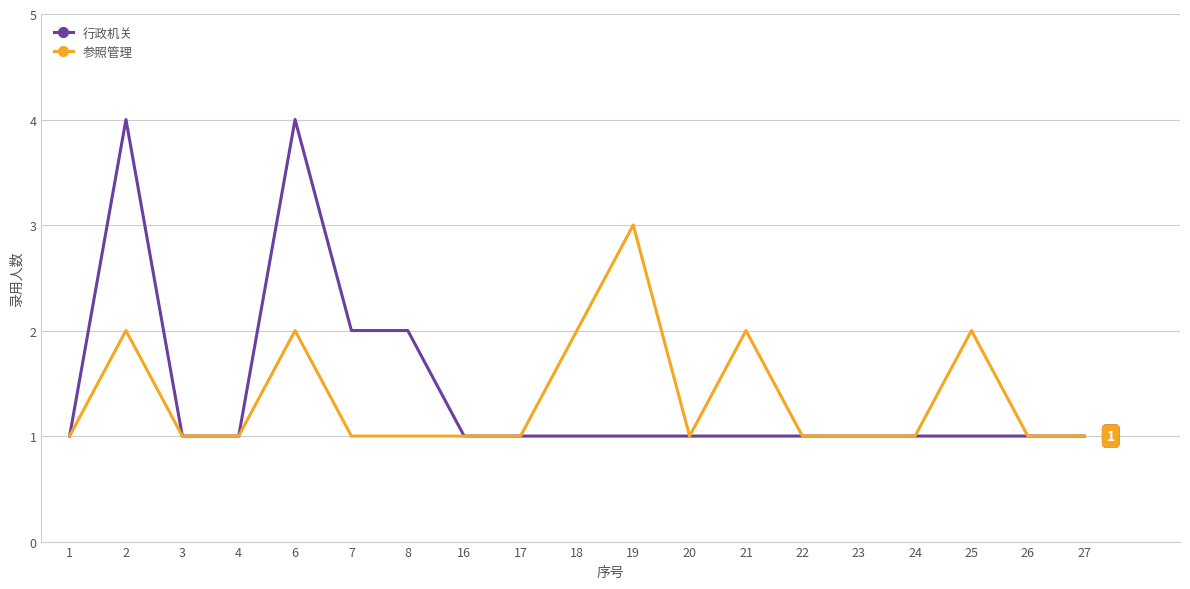

Between 6 and 16, which series saw the biggest shift?

行政机关